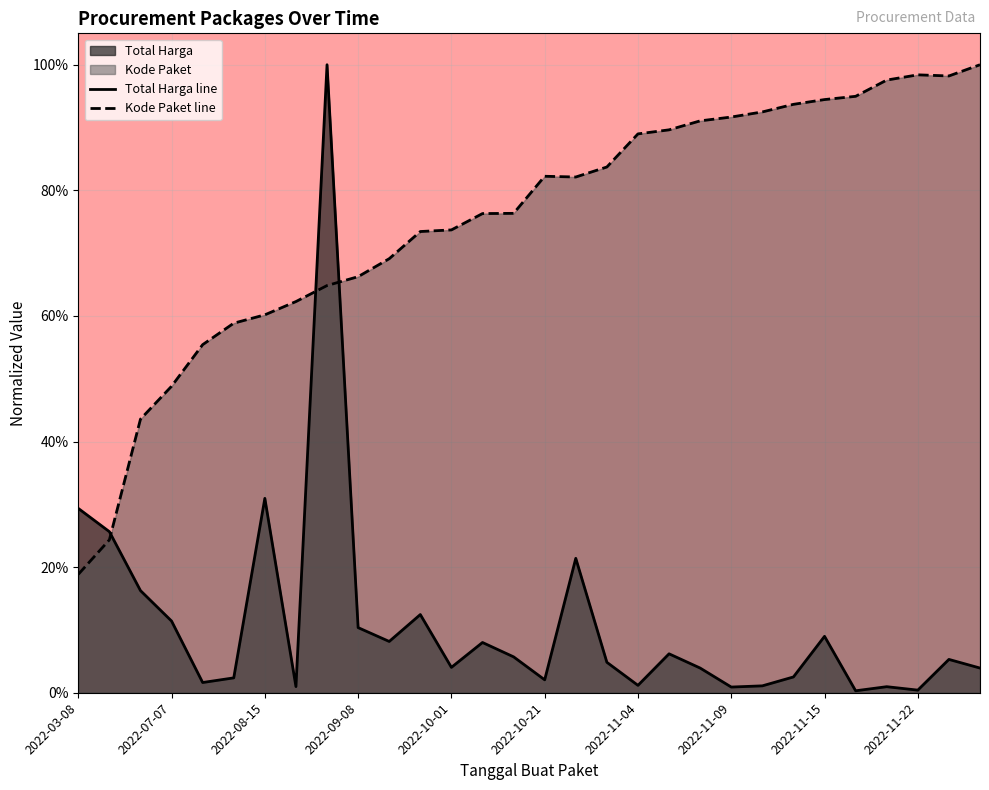

What position from the left is 14?

15